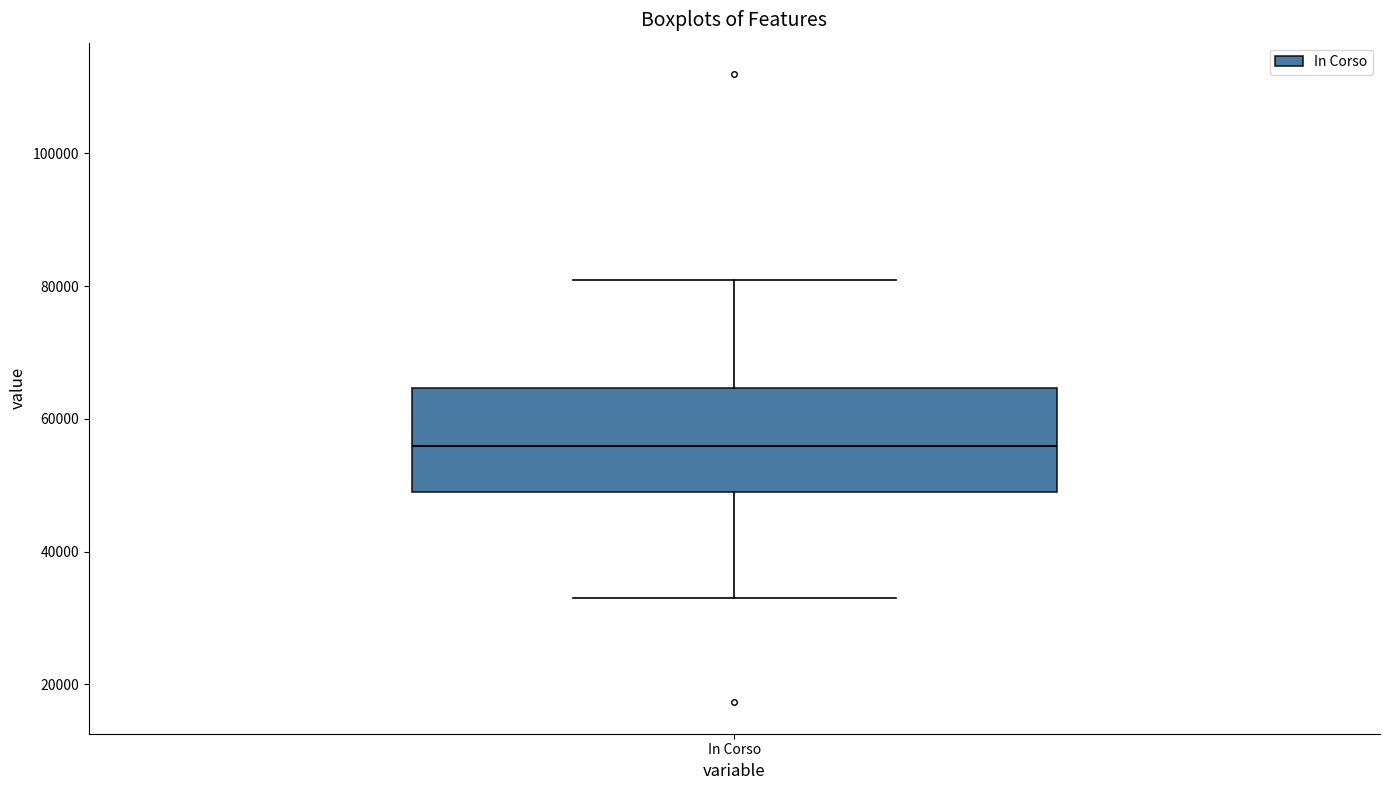

Where does the lower whisker of the box for In Corso end on the y-axis? The values are not printed on the chart, so give them approximately, as read against the axis.

32000